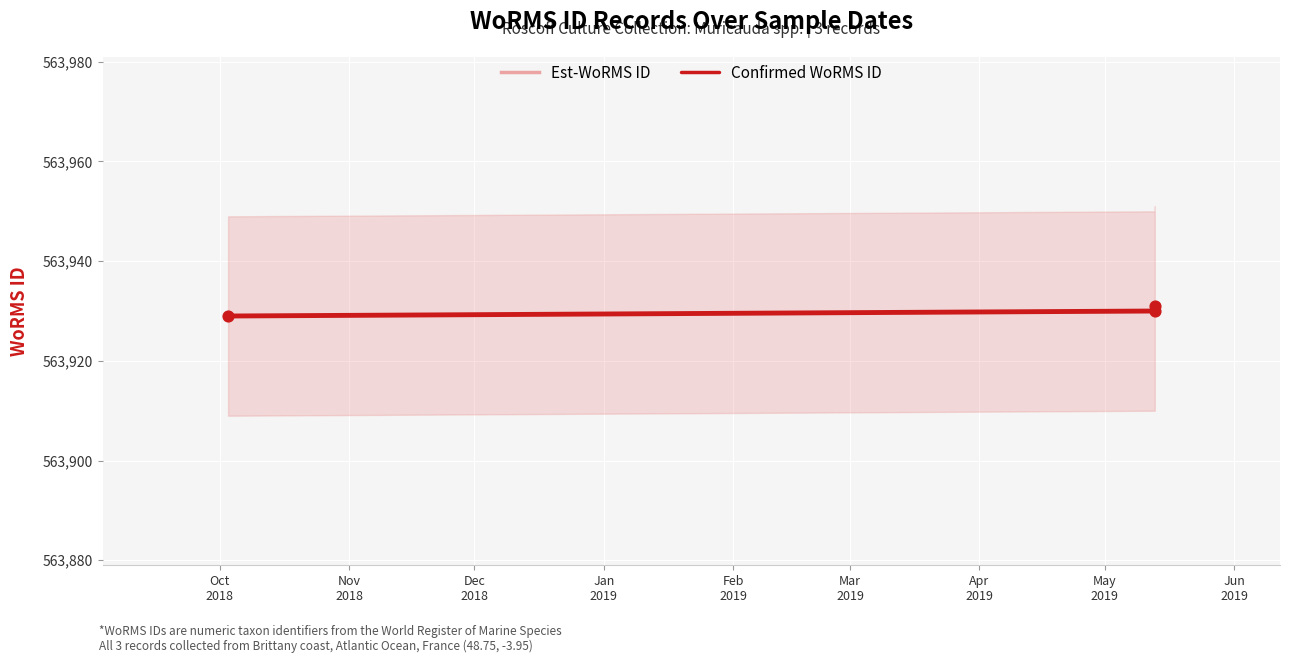

At how many categories does at least one series exceed 563930?

1